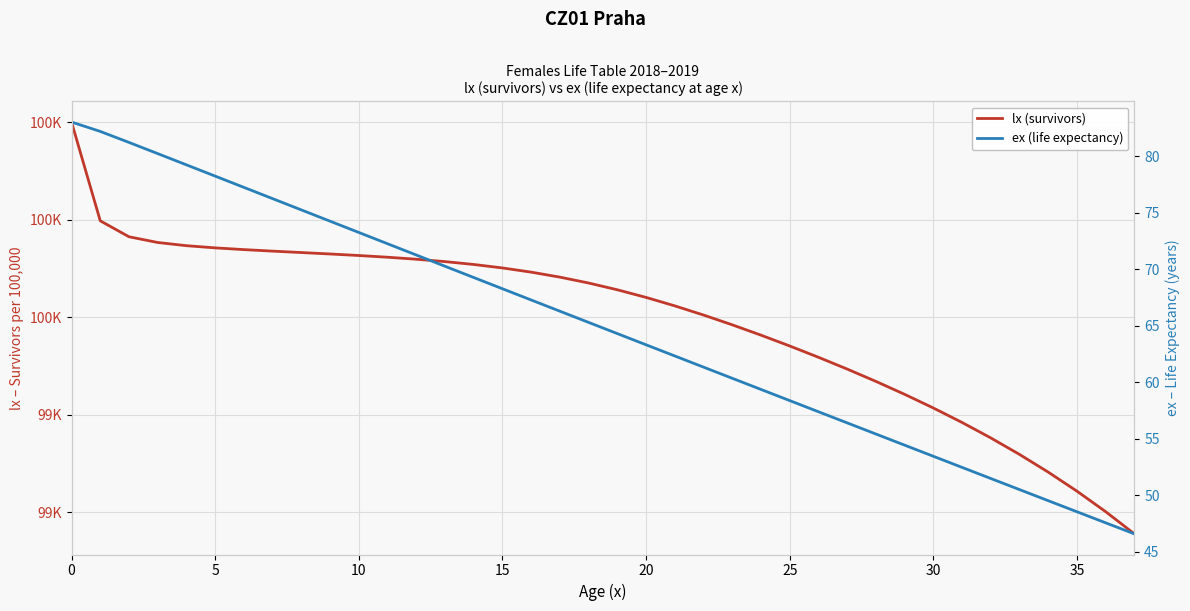

List the series in order of their peak value, lowest first.

ex (life expectancy), lx (survivors)